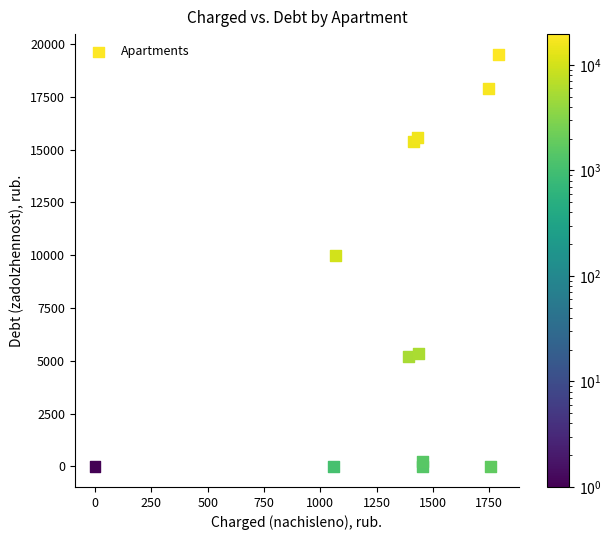

What Y value in the scatter plot is closest to 9743?

9979.9